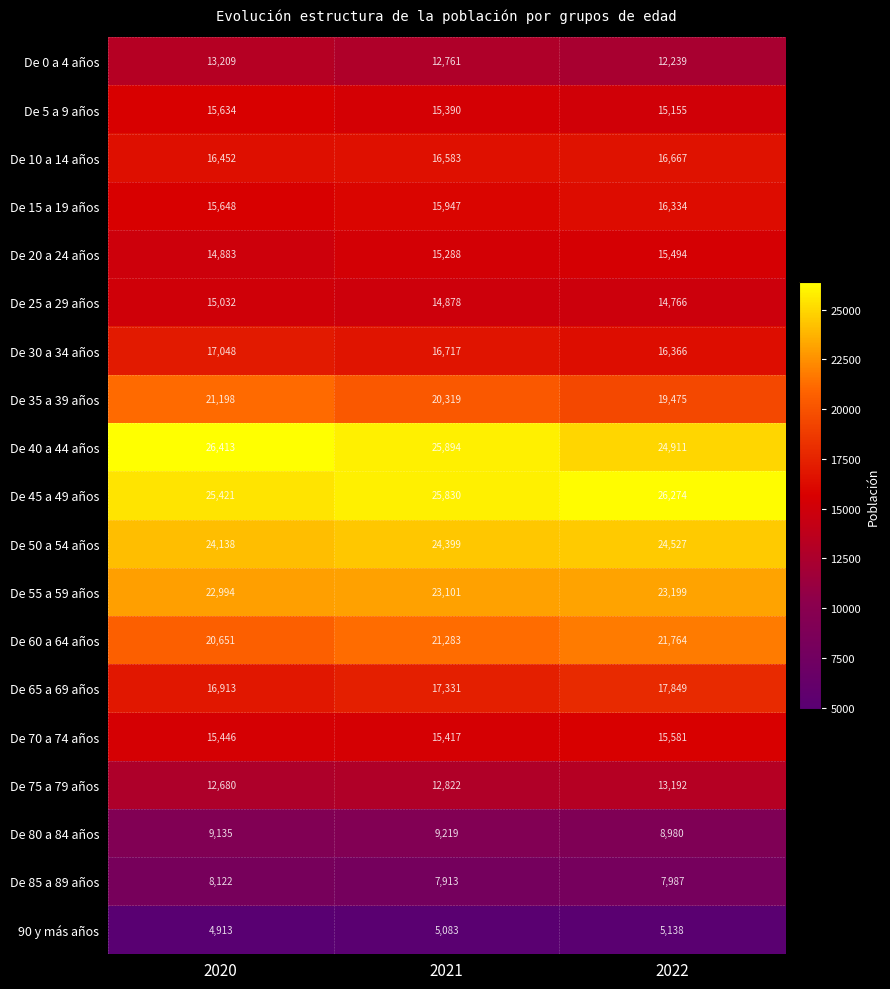

Which series has the widest spread of values?

De 35 a 39 años